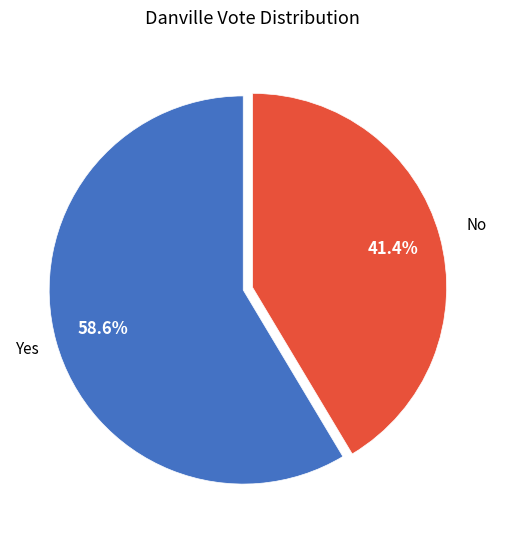

Does any single category account for the majority?

Yes